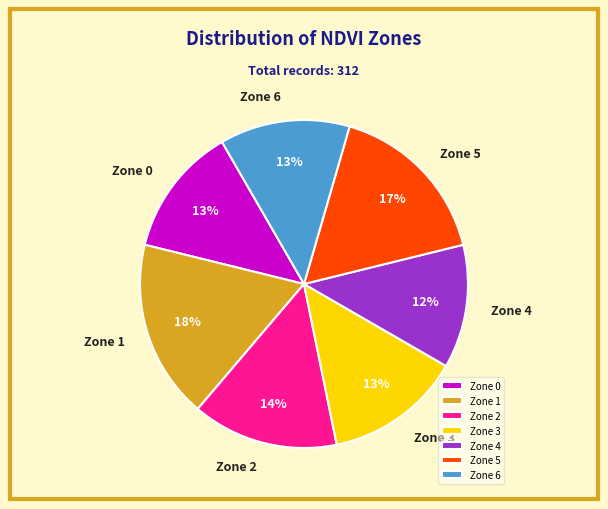

To the nearest percent, what is the average slice percentage?

14%